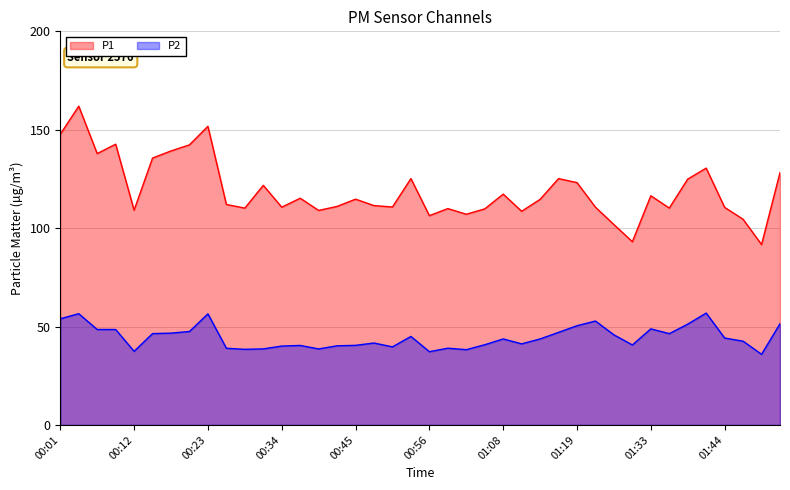

True or false: P2 and P1 intersect in this chart.

False